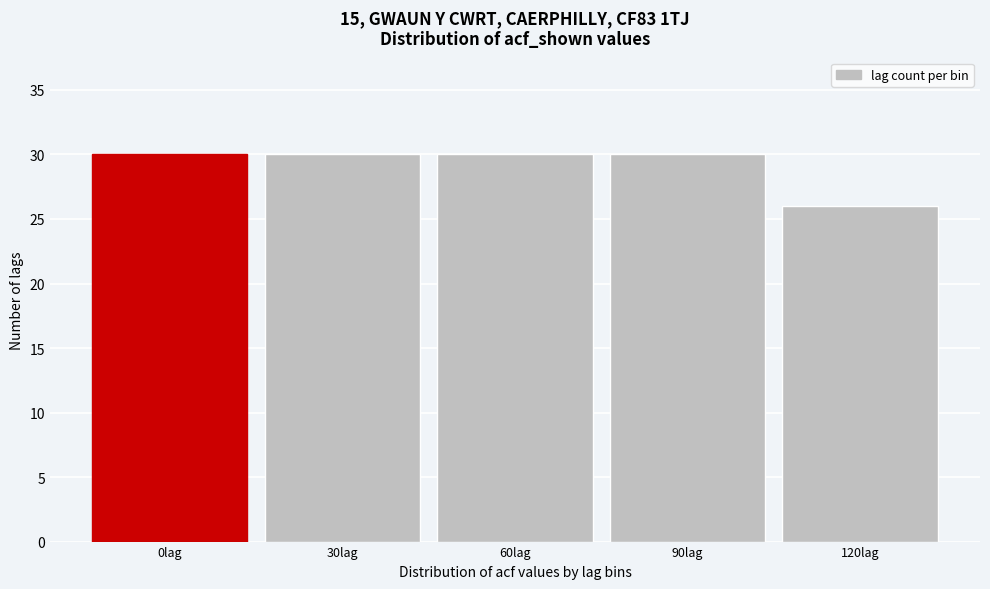

Reading right to left, list all the values displayed in this chart.

26	30	30	30	30